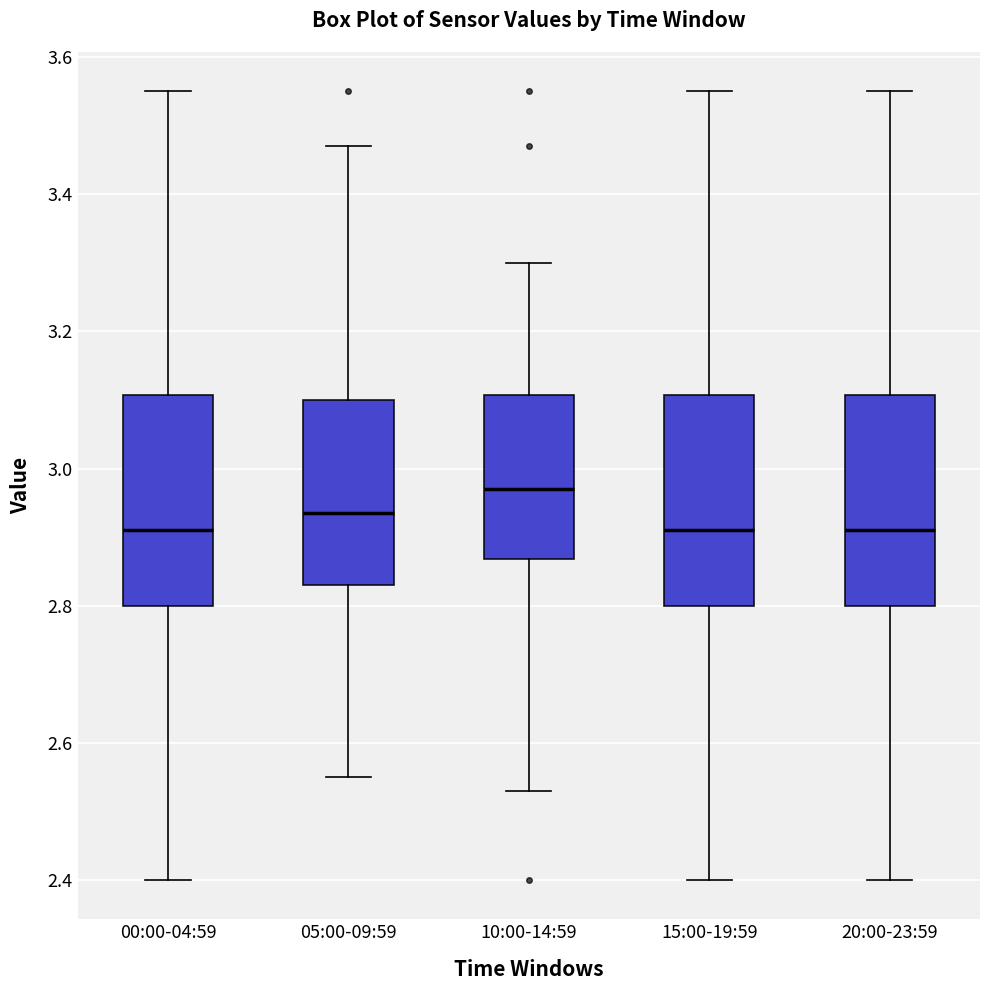

Reading left to right, read every box against the y-axis: the position of its median line, the range the box covers, and the ends of its whiskers. The values are not printed on the chart, so give them approximately, as read against the axis.

00:00-04:59: median 2.92, box 2.80 to 3.10, whiskers 2.40 to 3.56
05:00-09:59: median 2.94, box 2.84 to 3.10, whiskers 2.56 to 3.48
10:00-14:59: median 2.98, box 2.86 to 3.10, whiskers 2.54 to 3.30
15:00-19:59: median 2.92, box 2.80 to 3.10, whiskers 2.40 to 3.56
20:00-23:59: median 2.92, box 2.80 to 3.10, whiskers 2.40 to 3.56